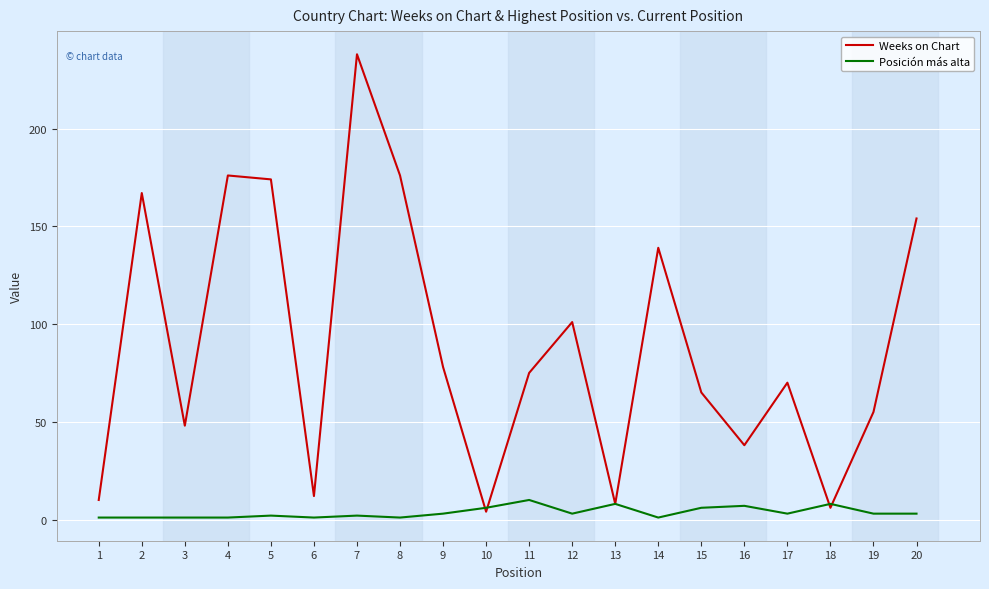

What are all the series names shown in the legend?

Weeks on Chart, Posición más alta